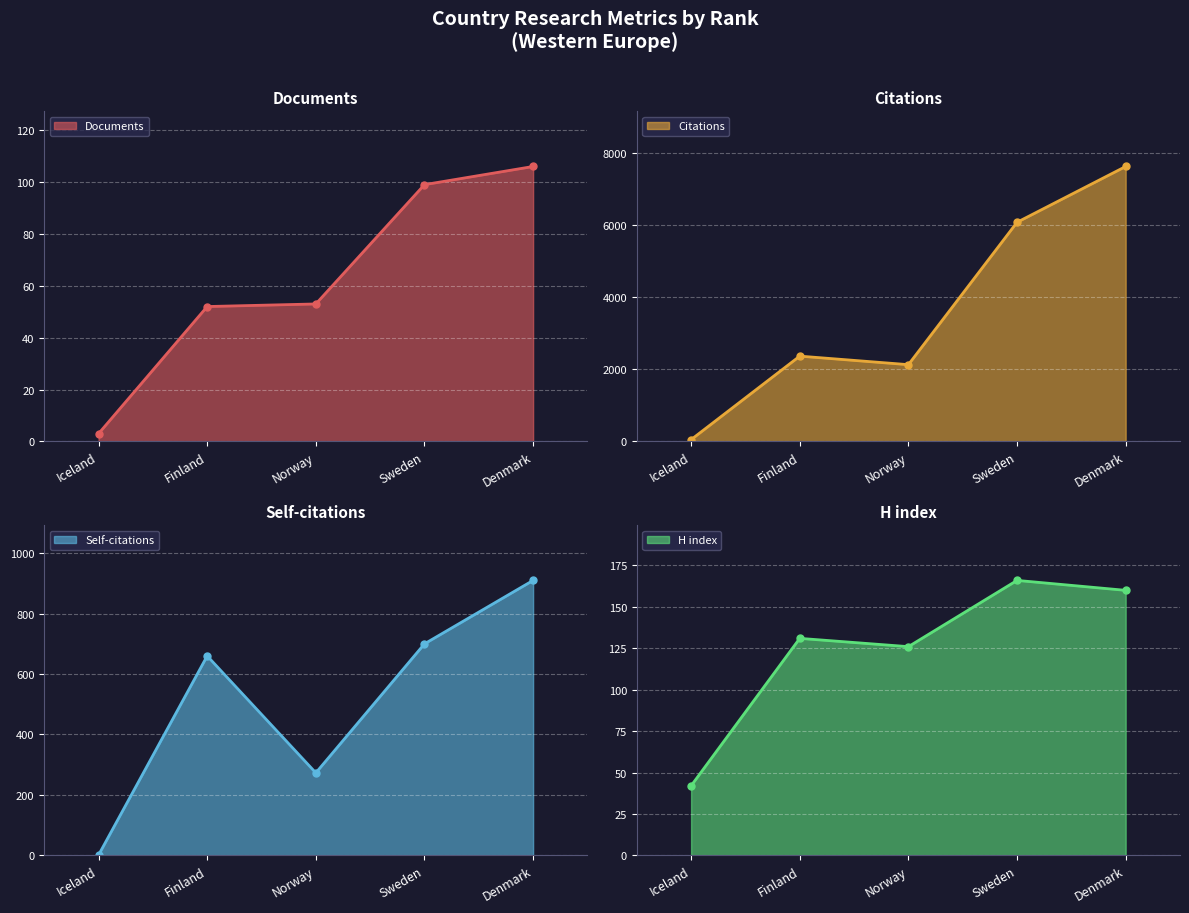

In Self-citations, how many points are higher than both neighbors (excluding endpoints)?

1